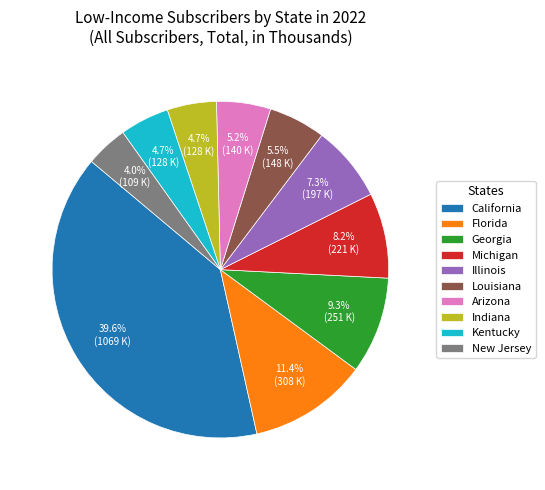

Combined, do California and Illinois account for over 50%?

No